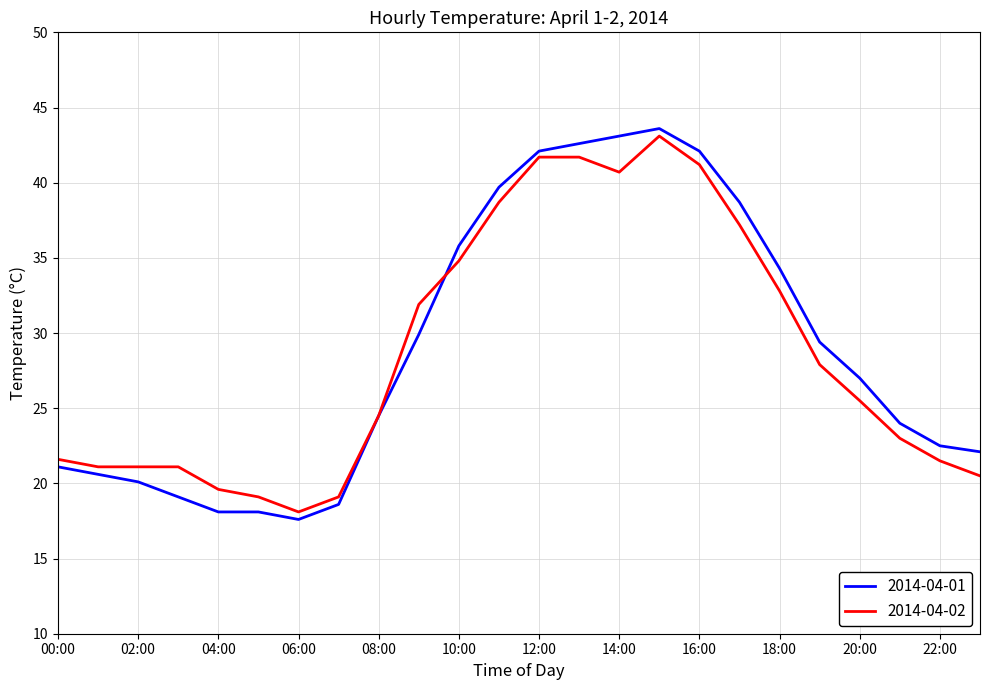

Which series has the largest range (max minus min)?

2014-04-01